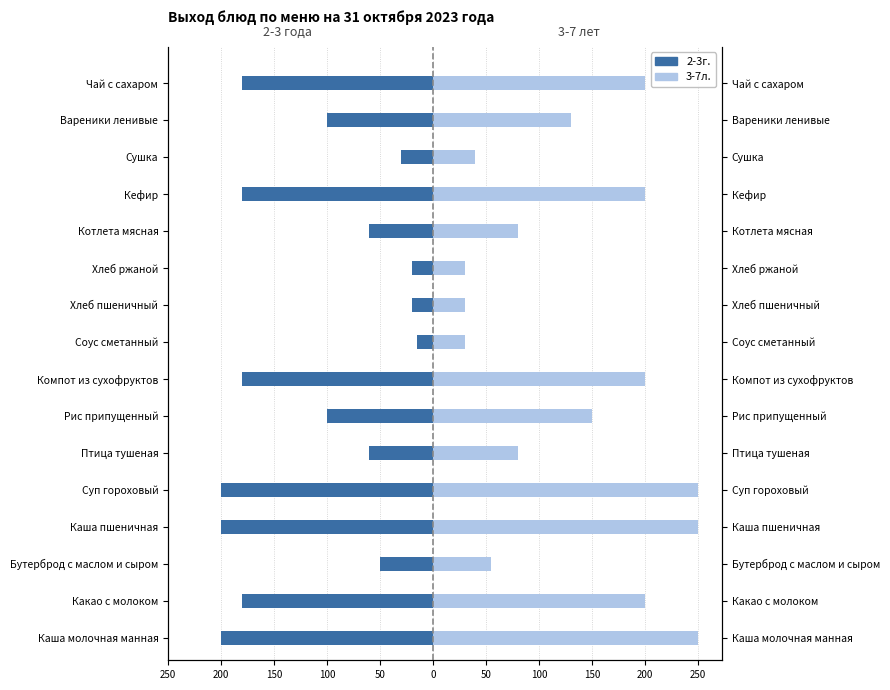

What is the value of the 2-3г. bar at the 12th from the left?

-60